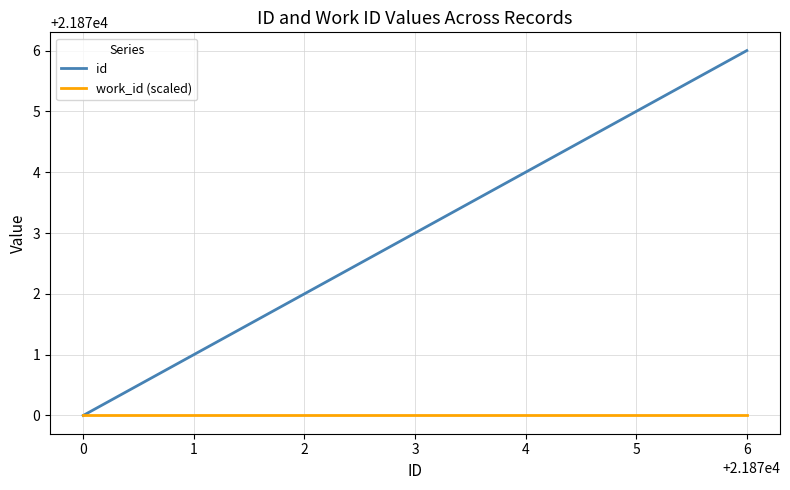

Rank the series at 6 from highest to lowest value.

id, work_id (scaled)